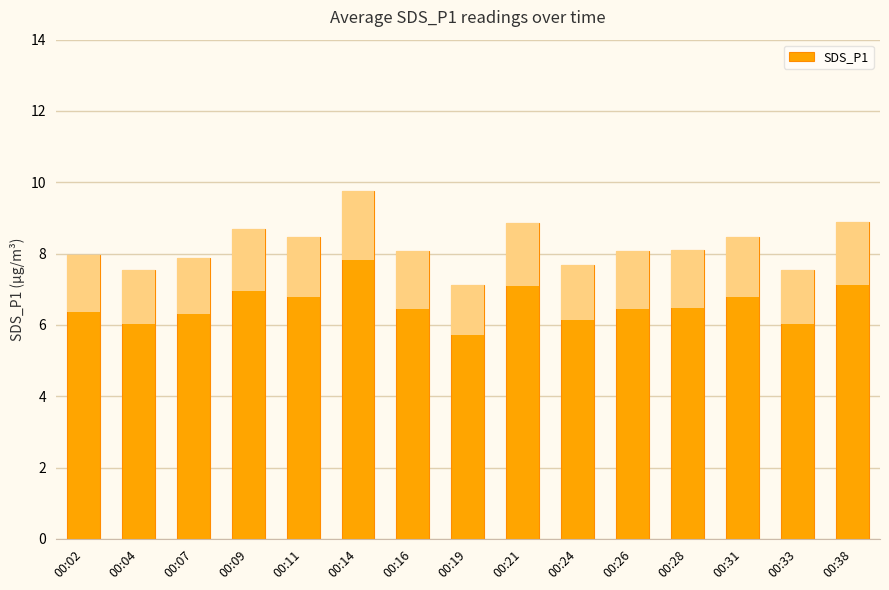

How many bars are there in total?

15